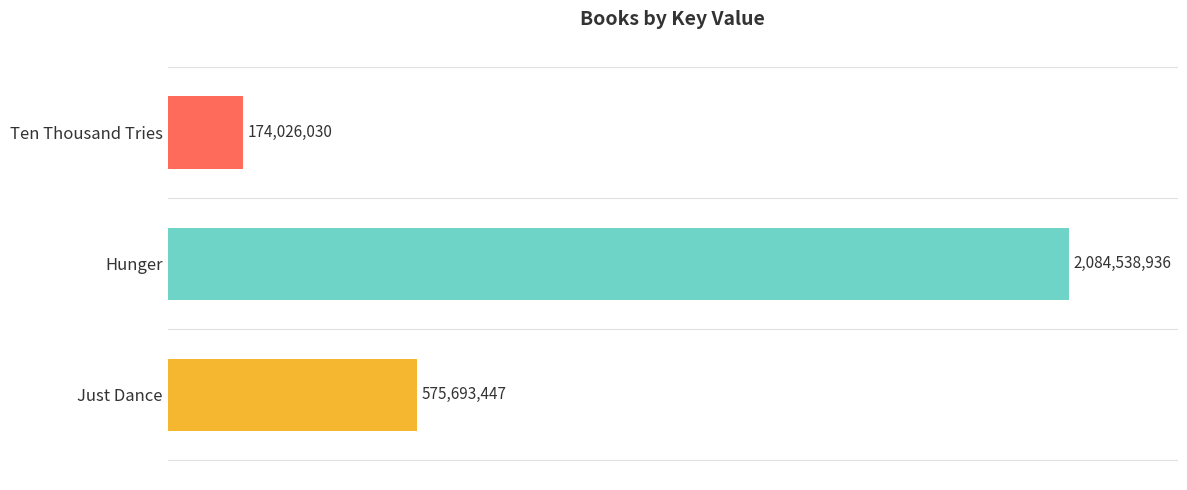

Count the values in the range 174026030 to 2084538936.

3